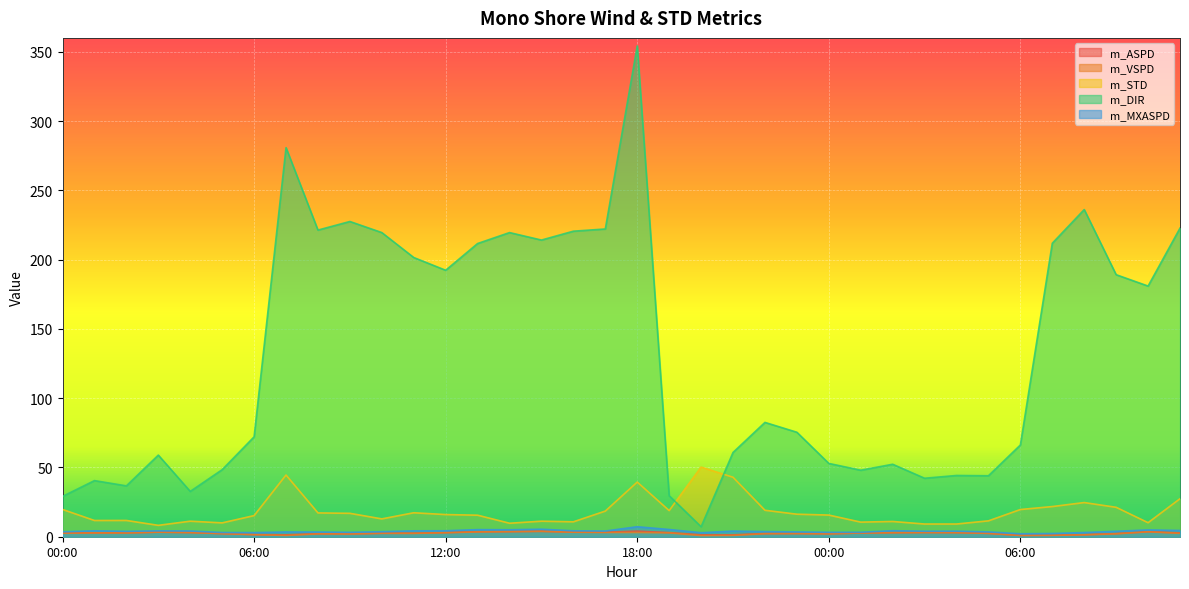

At which label is m_MXASPD closest to 4?

04:00